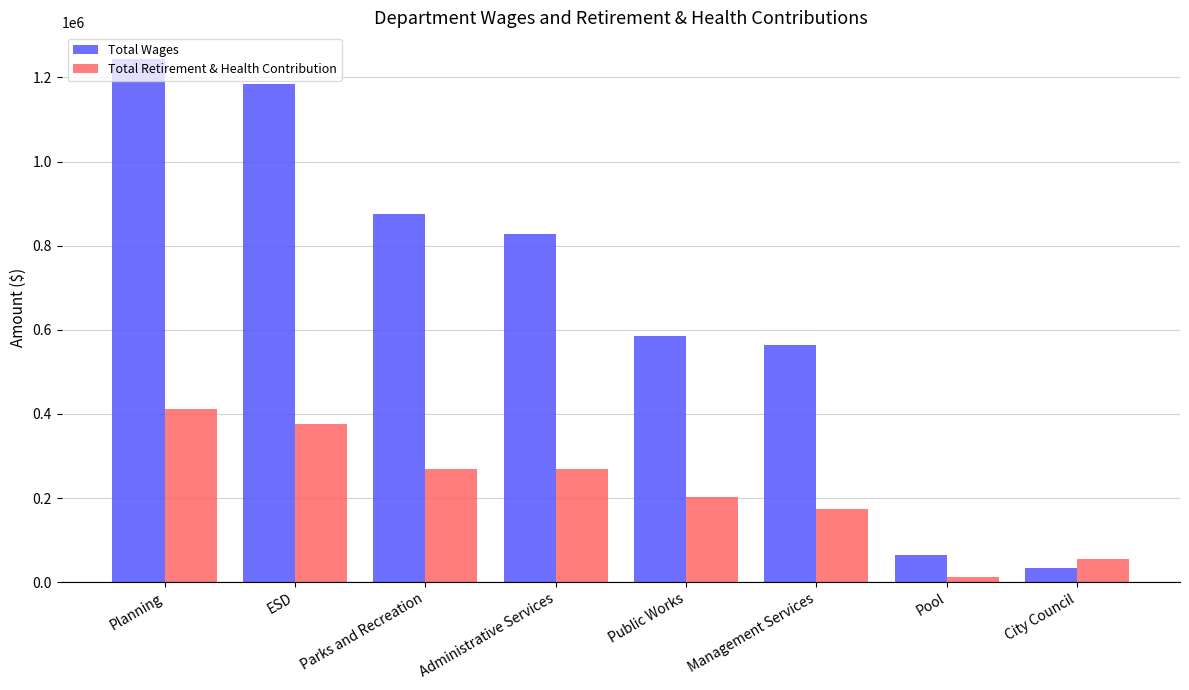

Is the value of Total Wages at Management Services greater than the value of Total Retirement & Health Contribution at Pool?

Yes